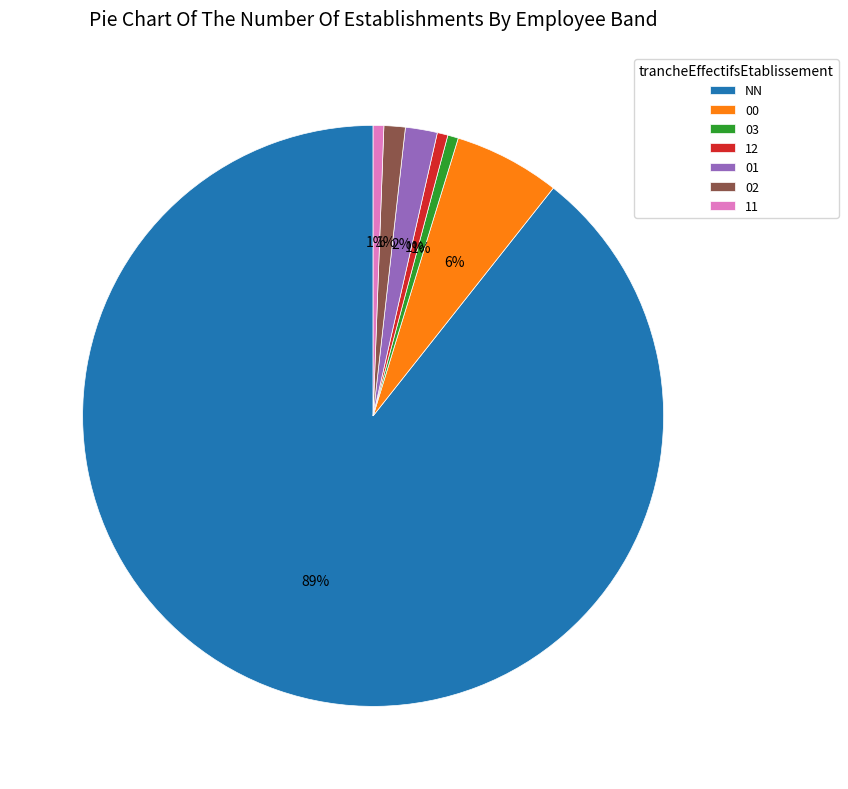

To the nearest percent, what is the difference between the 00 and 03 slice percentages?

5%